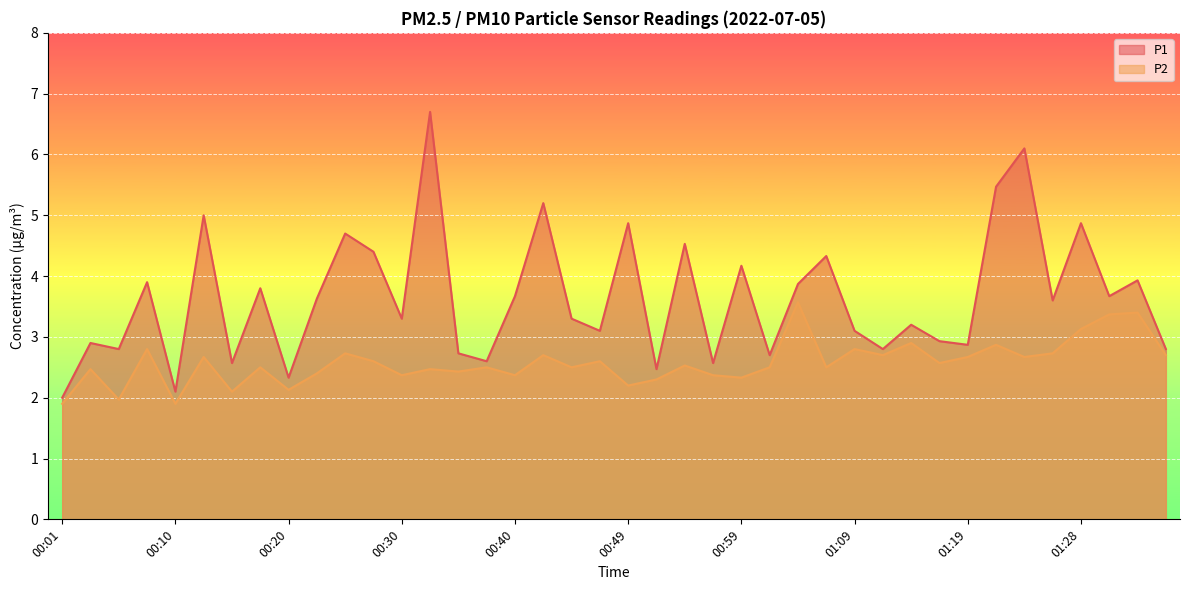

Reading left to right, list all the values displayed in this chart.

P1: 00:01=2.0	00:03=2.9	00:05=2.8	00:08=3.9	00:10=2.1	00:13=5.0	00:15=2.6	00:18=3.8	00:20=2.3	00:22=3.6	00:24=4.7	00:27=4.4	00:30=3.3	00:32=6.7	00:35=2.7	00:37=2.6	00:40=3.7	00:42=5.2	00:44=3.3	00:47=3.1	00:49=4.9	00:52=2.5	00:54=4.5	00:57=2.6	00:59=4.2	01:02=2.7	01:04=3.9	01:06=4.3	01:09=3.1	01:11=2.8	01:14=3.2	01:16=2.9	01:19=2.9	01:21=5.5	01:24=6.1	01:26=3.6	01:28=4.9	01:31=3.7	01:33=3.9	01:36=2.8
P2: 00:01=1.9	00:03=2.5	00:05=2.0	00:08=2.8	00:10=1.9	00:13=2.7	00:15=2.1	00:18=2.5	00:20=2.1	00:22=2.4	00:24=2.7	00:27=2.6	00:30=2.4	00:32=2.5	00:35=2.4	00:37=2.5	00:40=2.4	00:42=2.7	00:44=2.5	00:47=2.6	00:49=2.2	00:52=2.3	00:54=2.5	00:57=2.4	00:59=2.3	01:02=2.5	01:04=3.6	01:06=2.5	01:09=2.8	01:11=2.7	01:14=2.9	01:16=2.6	01:19=2.7	01:21=2.9	01:24=2.7	01:26=2.7	01:28=3.1	01:31=3.4	01:33=3.4	01:36=2.7